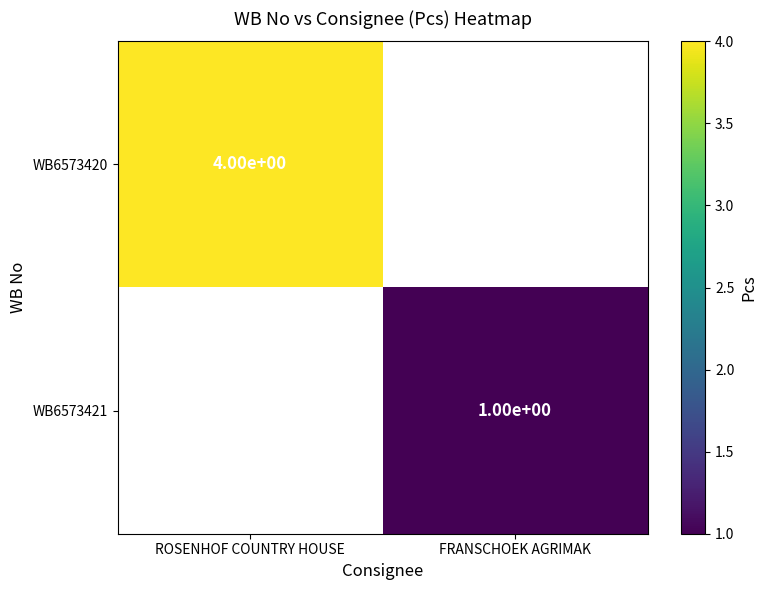

The value of WB6573421 at FRANSCHOEK AGRIMAK is 0. True or false?

False